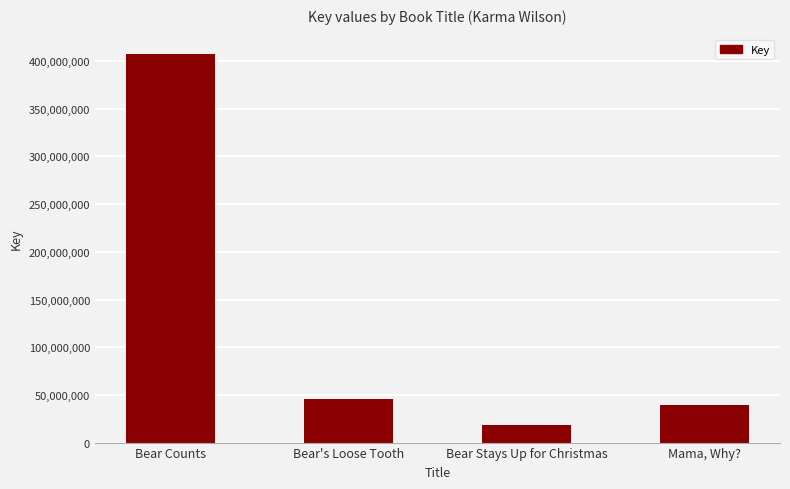

What is the ratio of the value at Bear Counts to the value at Bear Stays Up for Christmas?

22.4